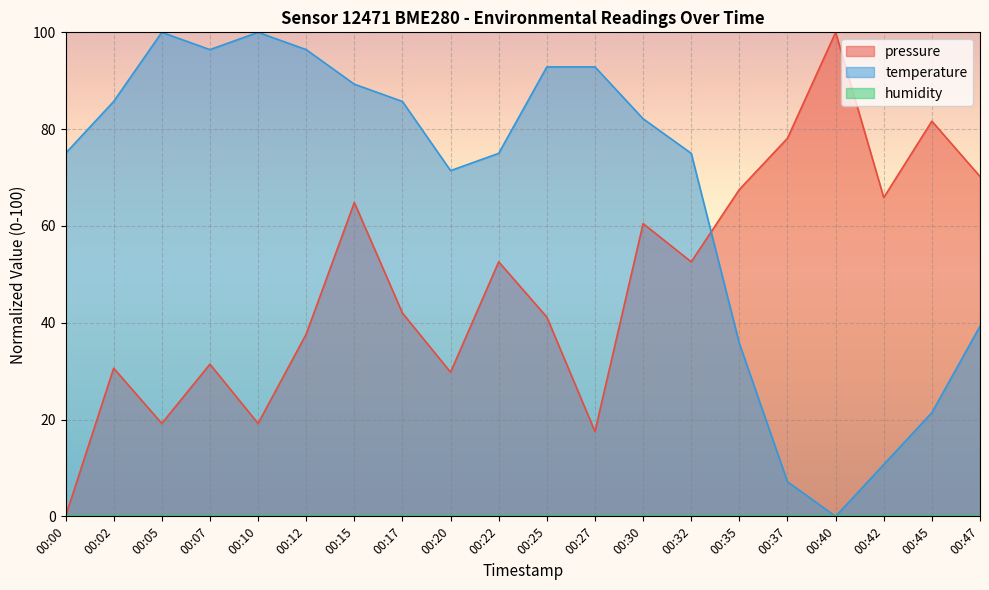

What is the difference between the second highest and minimum values in the pressure series?

81.6